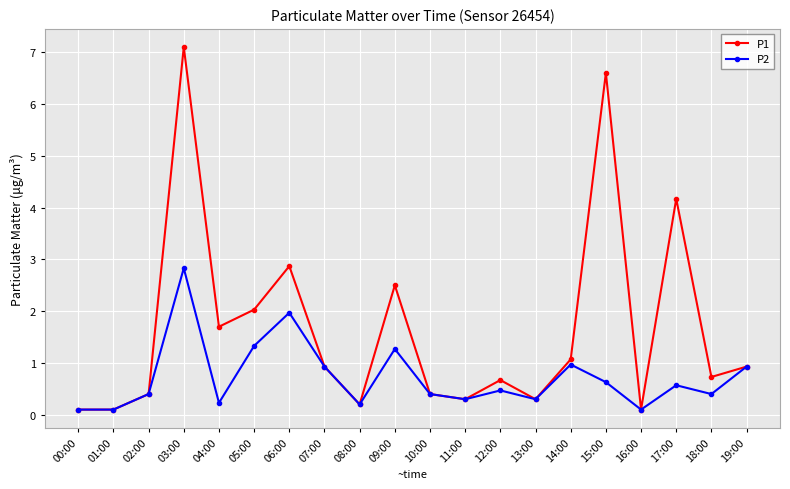

What is the label of the 12th point from the left?

11:00